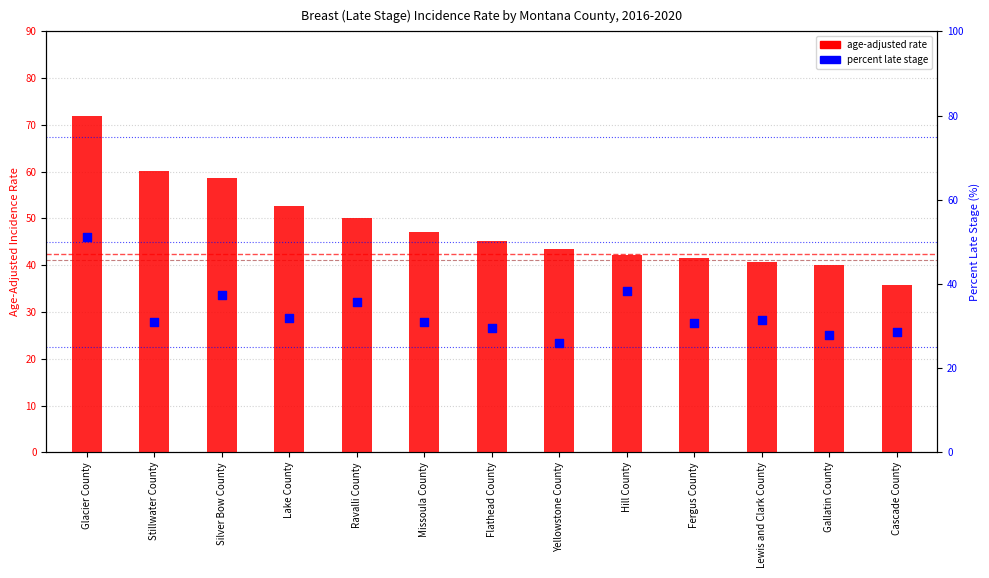

Which series has the largest total across all categories?

age-adjusted rate